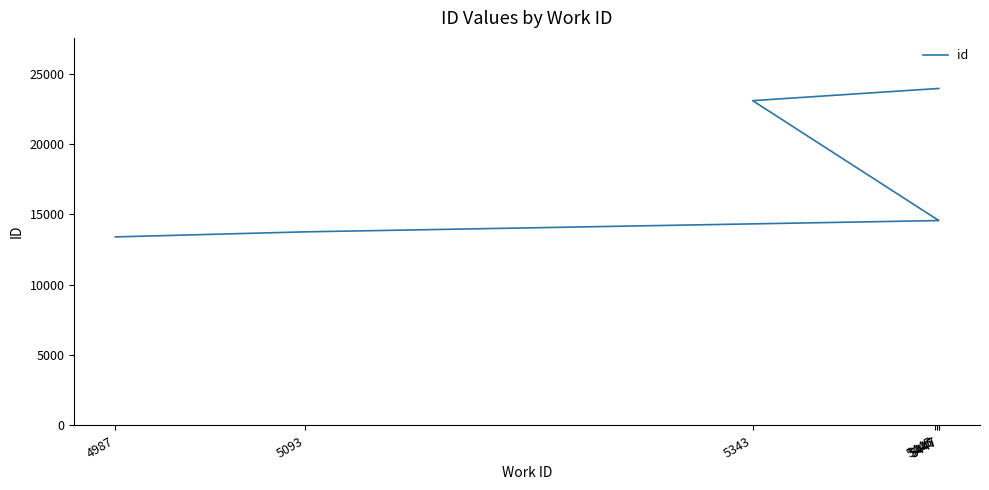

Reading left to right, transcribe all the data shown in this chart.

13403	13763	14561	14563	14564	23088	23956